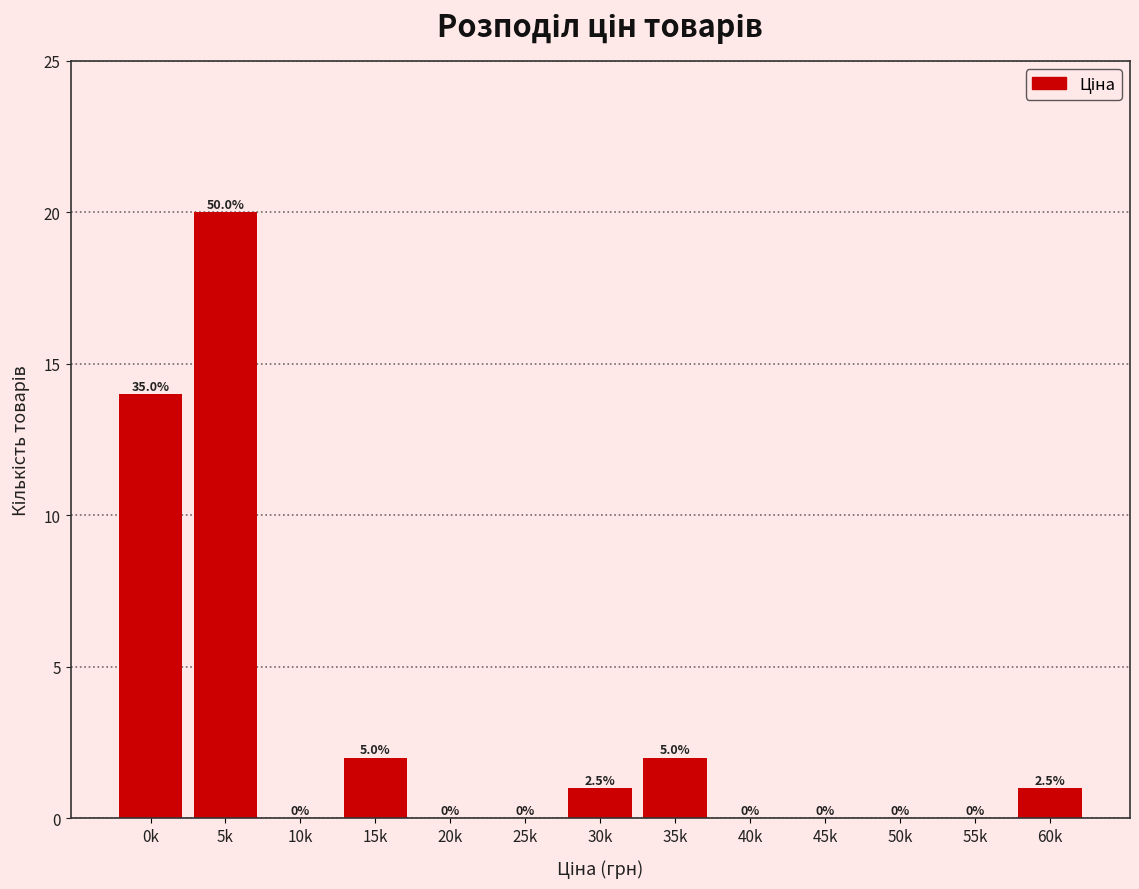

Reading left to right, what are all the values shown in this chart?

0k=14	5k=20	10k=0	15k=2	20k=0	25k=0	30k=1	35k=2	40k=0	45k=0	50k=0	55k=0	60k=1